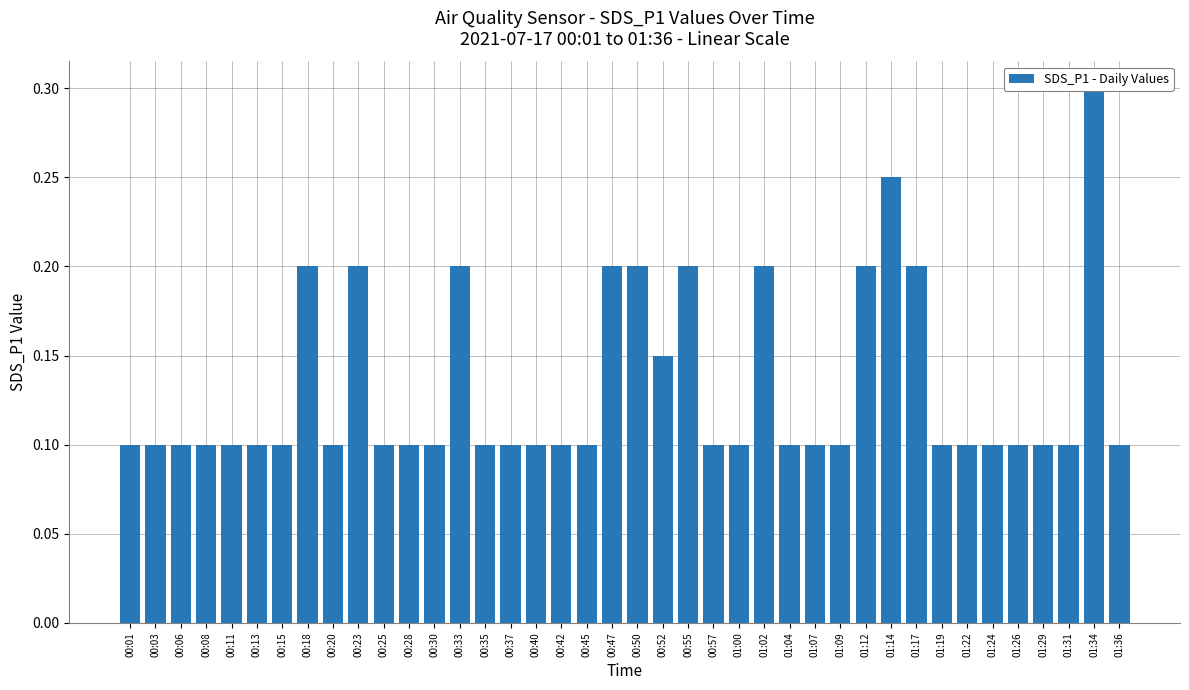

List the labels in order of value, largest first.

01:34, 01:14, 00:18, 00:23, 00:33, 00:47, 00:50, 00:55, 01:02, 01:12, 01:17, 00:52, 00:01, 00:03, 00:06, 00:08, 00:11, 00:13, 00:15, 00:20, 00:25, 00:28, 00:30, 00:35, 00:37, 00:40, 00:42, 00:45, 00:57, 01:00, 01:04, 01:07, 01:09, 01:19, 01:22, 01:24, 01:26, 01:29, 01:31, 01:36